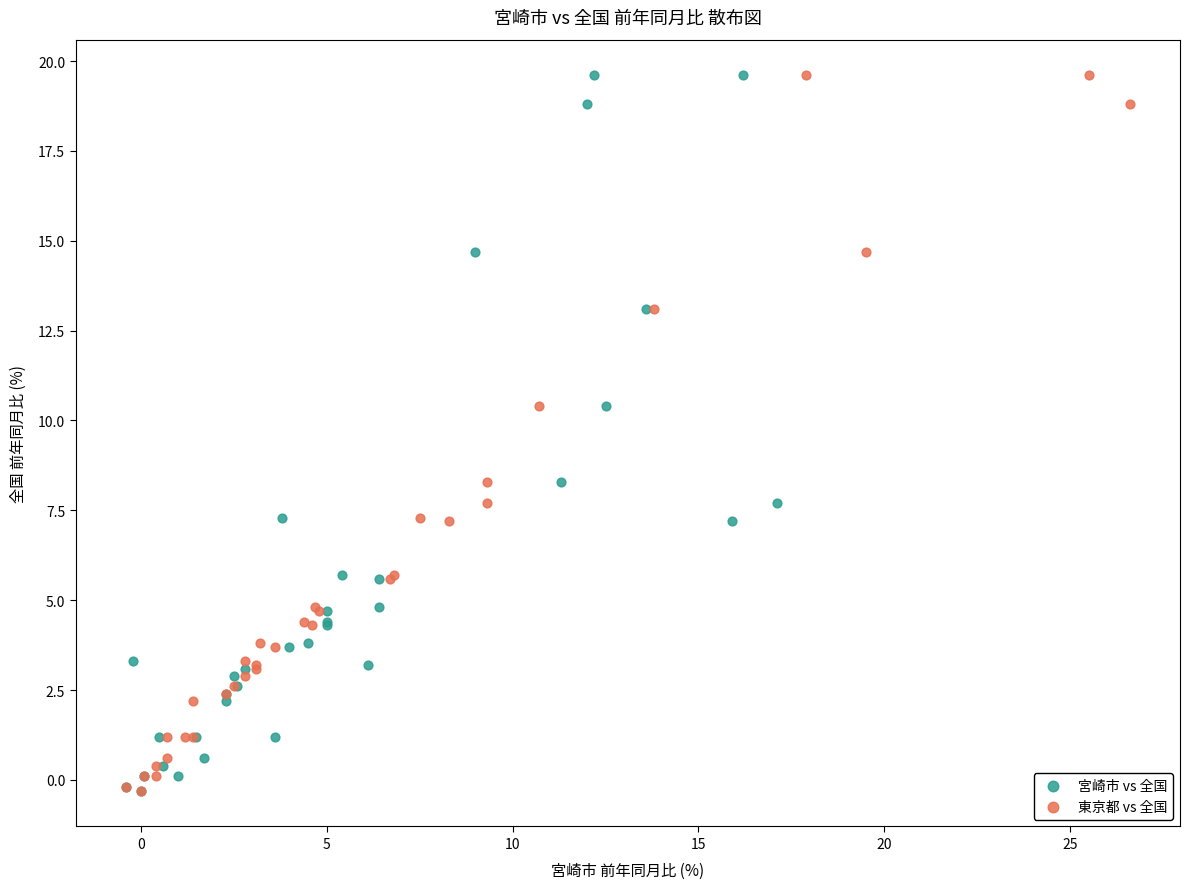

What are all the series names shown in the legend?

宮崎市 vs 全国, 東京都 vs 全国